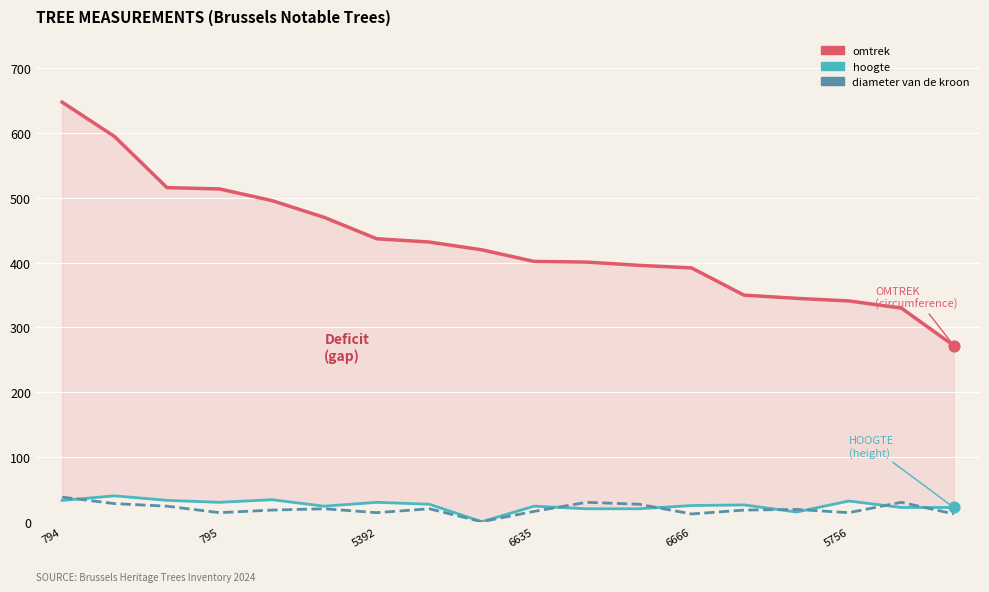

At how many categories does at least one series exceed 44?

18